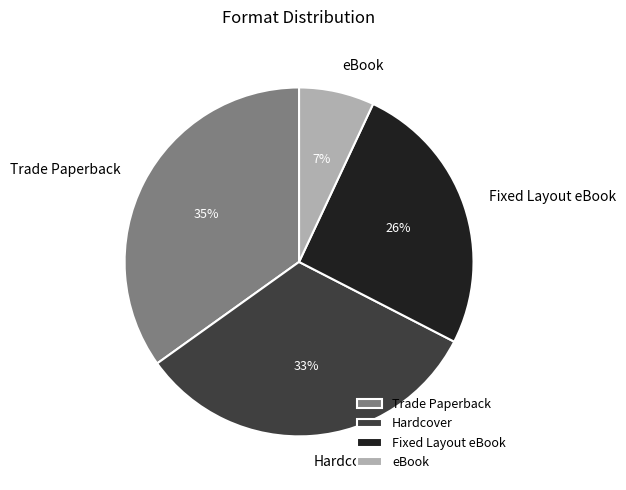

Combined, do Fixed Layout eBook and Hardcover account for over 50%?

Yes